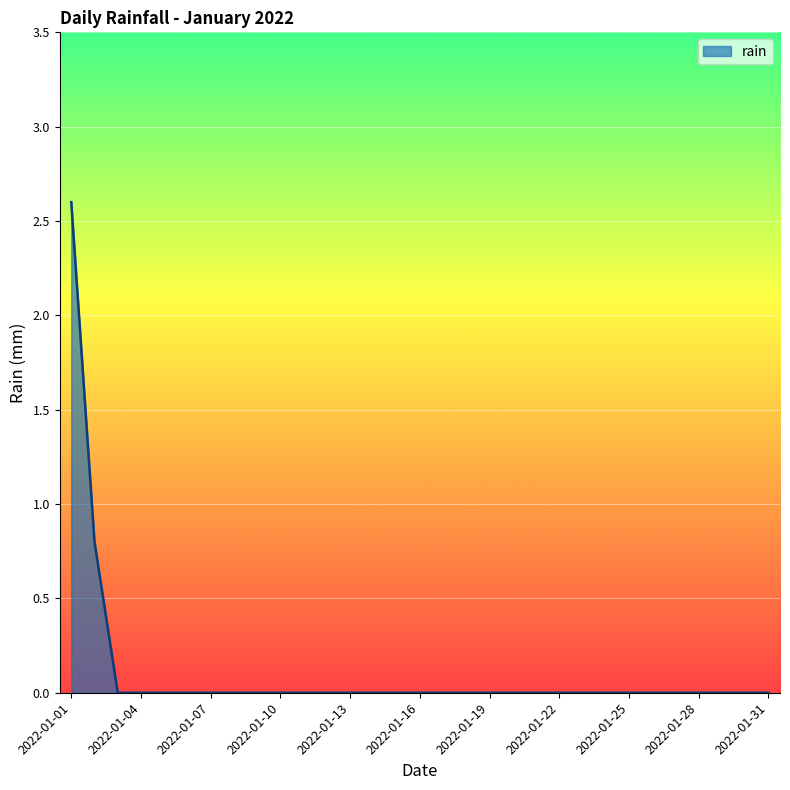

What is the greatest value displayed?

2.6